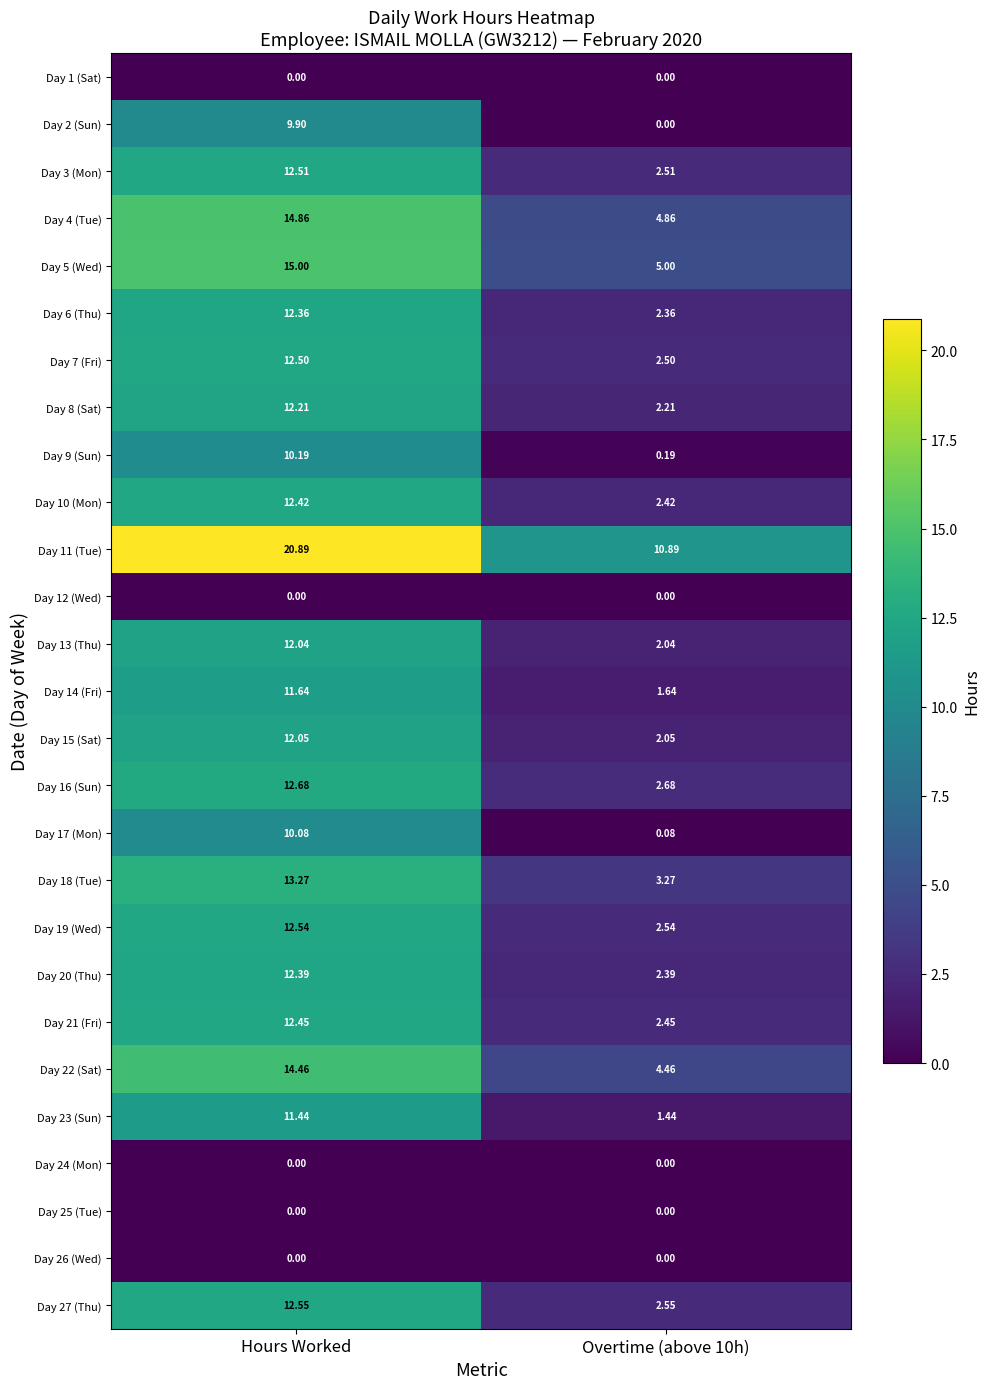

How many data points does each series have?

2